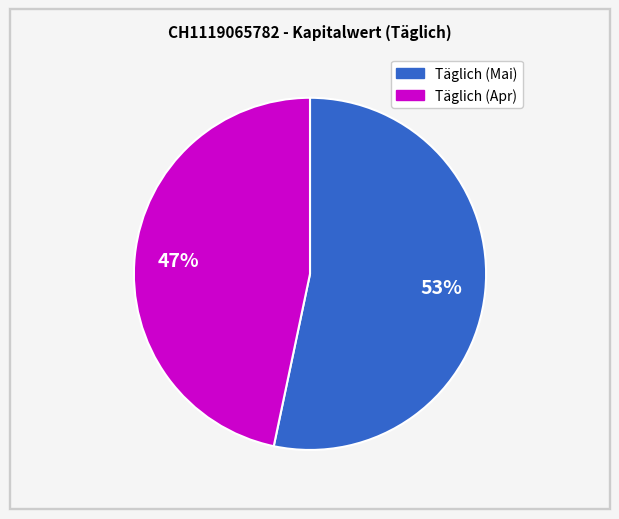

To the nearest percent, what is the average slice percentage?

50%